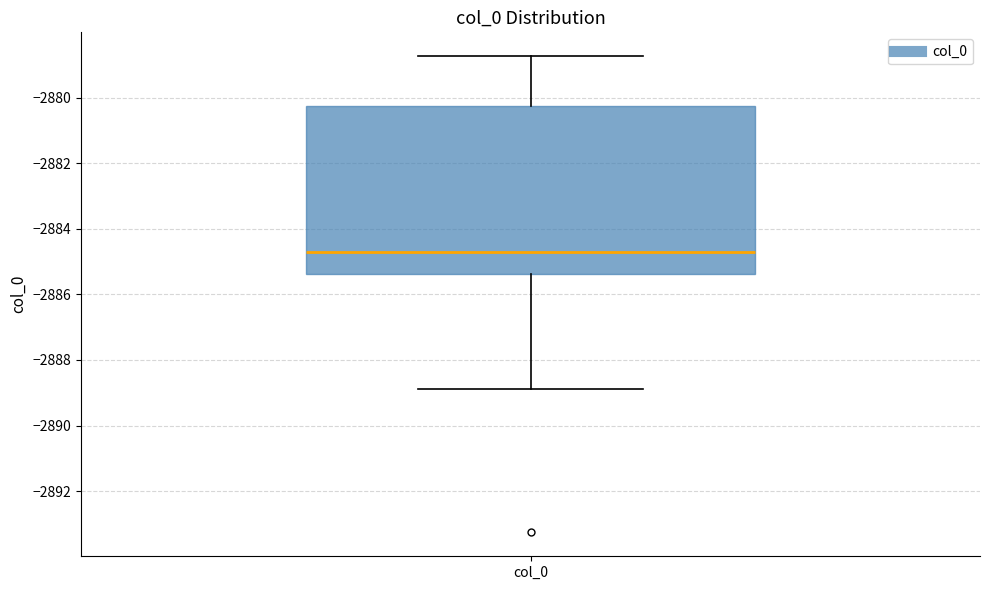

Transcribe this box plot: give where the median line is, the range the box spans, and where the two whiskers end, as read against the y-axis. The values are not printed on the chart, so give them approximately, as read against the axis.

median -2884.8, box -2885.4 to -2880.2, whiskers -2888.8 to -2878.8